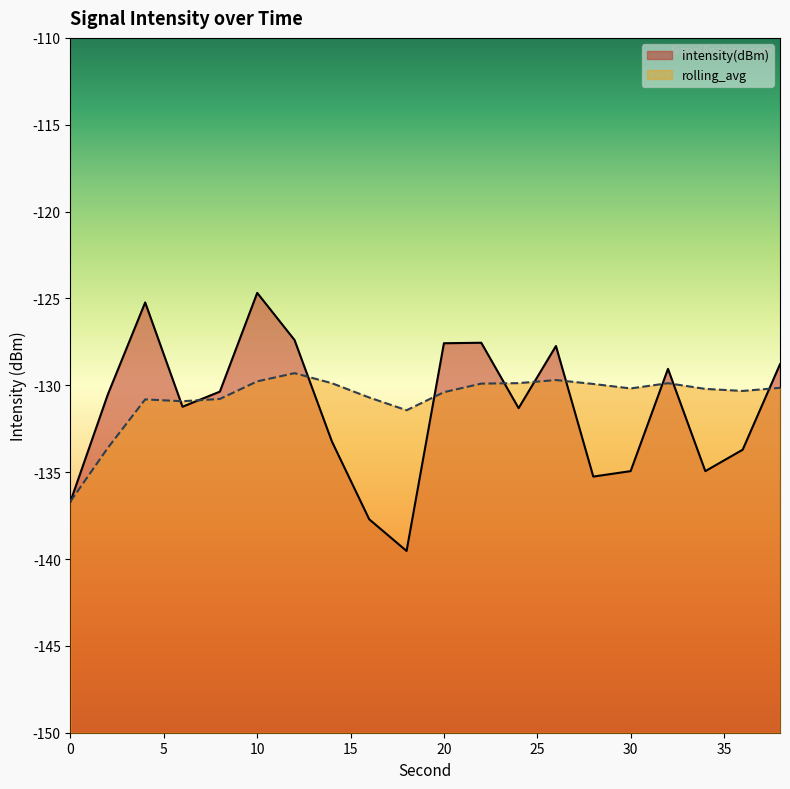

What is the difference between the highest and lowest values at 18?

8.1